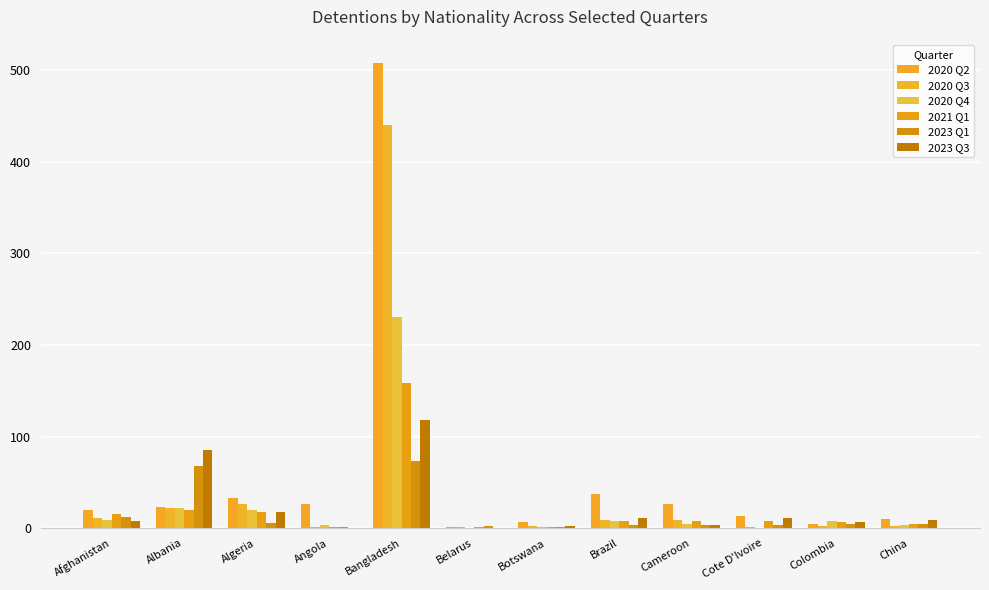

What is the total value across all series at Botswana?

14